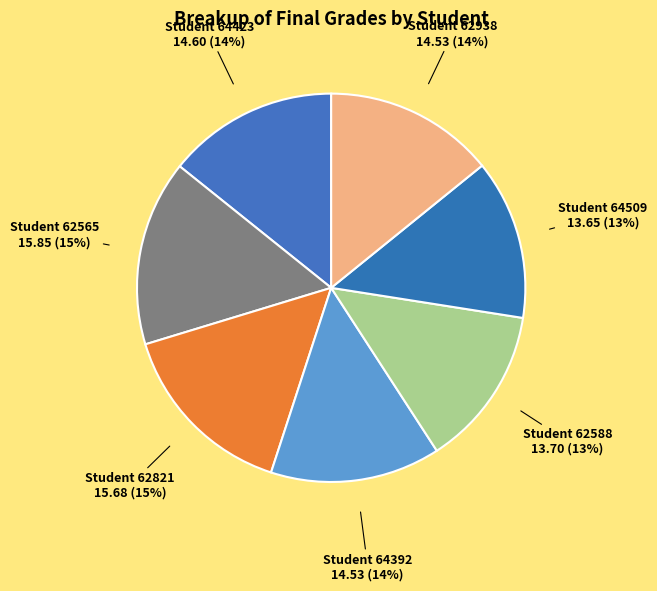

Do Student 62821 and Student 64392 together represent more than half of the pie?

No